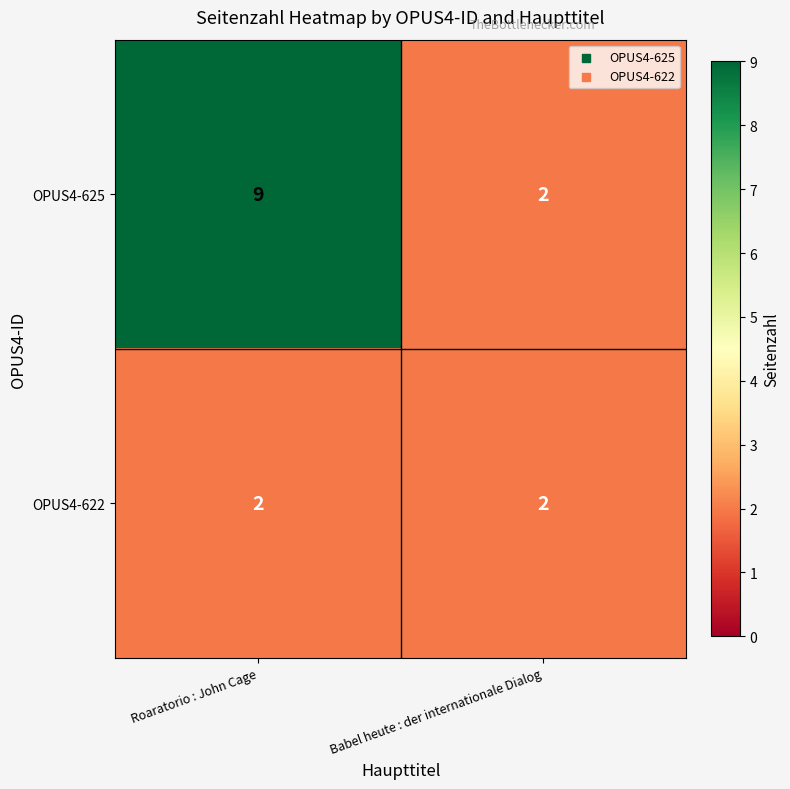

What is the spread (max minus min) of values at Roaratorio : John Cage?

7